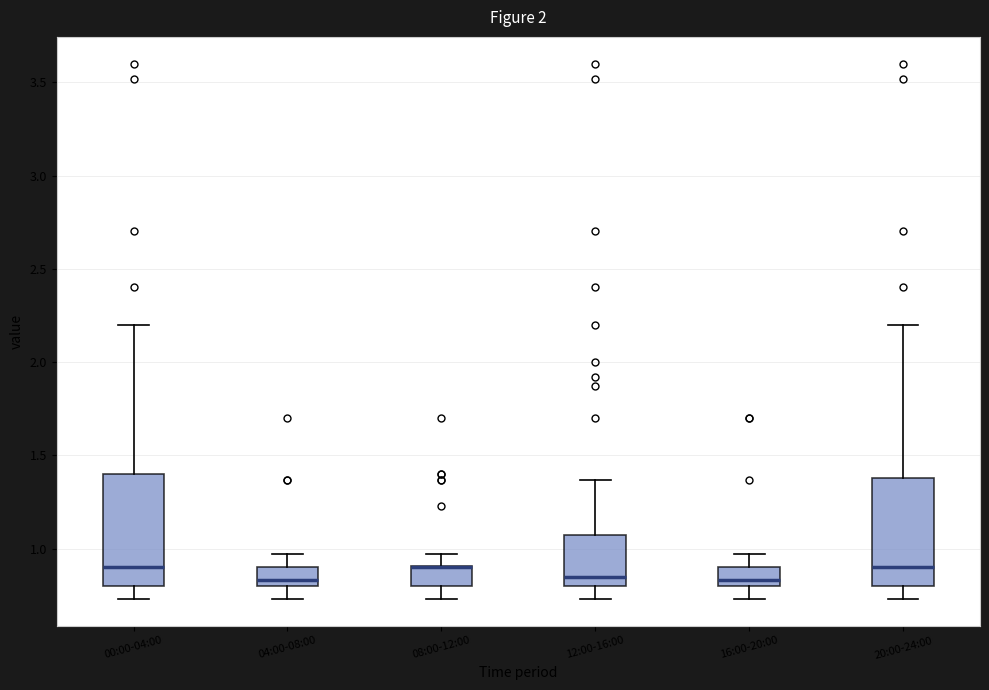

Reading left to right, transcribe this box plot: for each box, give where its median line is, the range the box spans, and where its two whiskers end, as read against the y-axis. The values are not printed on the chart, so give them approximately, as read against the axis.

00:00-04:00: median 0.90, box 0.80 to 1.40, whiskers 0.75 to 2.20
04:00-08:00: median 0.85, box 0.80 to 0.90, whiskers 0.75 to 0.95
08:00-12:00: median 0.90 (drawn on the box's upper edge), box 0.80 to 0.90, whiskers 0.75 to 0.95
12:00-16:00: median 0.85, box 0.80 to 1.05, whiskers 0.75 to 1.35
16:00-20:00: median 0.85, box 0.80 to 0.90, whiskers 0.75 to 0.95
20:00-24:00: median 0.90, box 0.80 to 1.40, whiskers 0.75 to 2.20